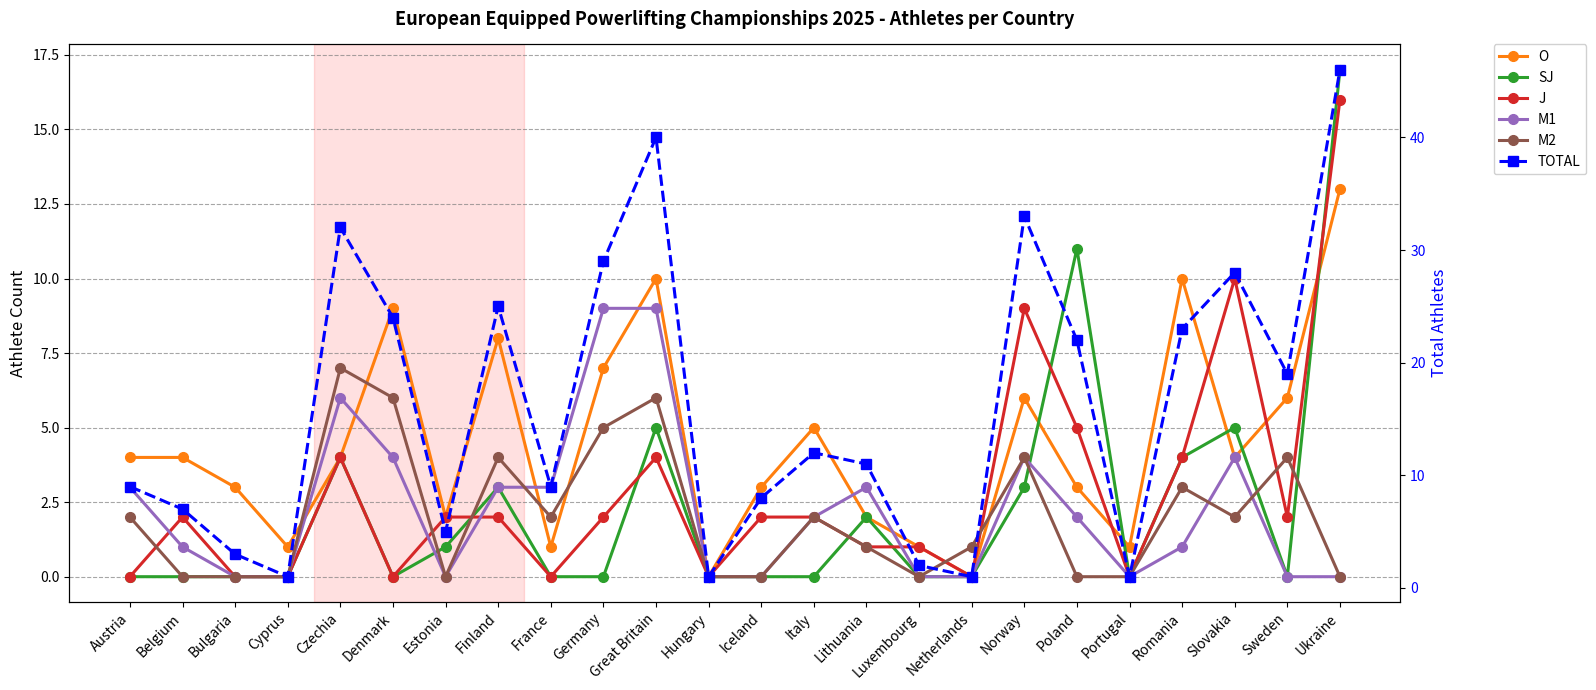

Count the number of data series in this chart.

6